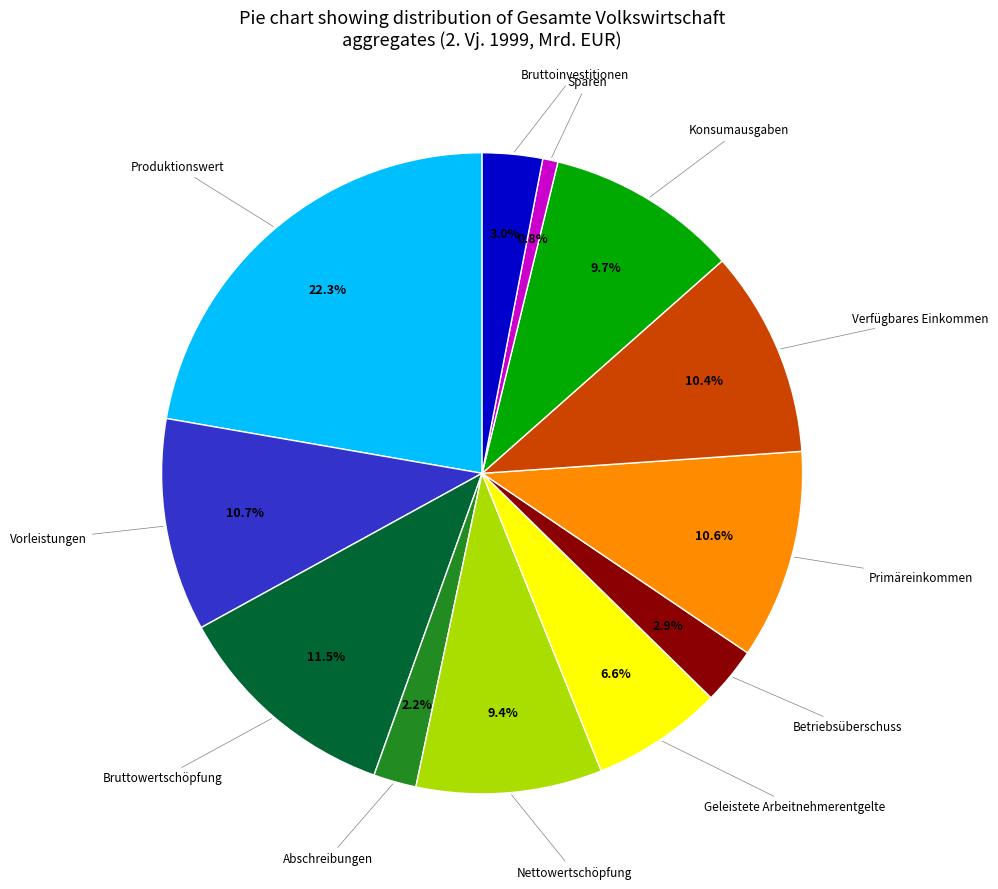

How many segments does this pie chart have?

12